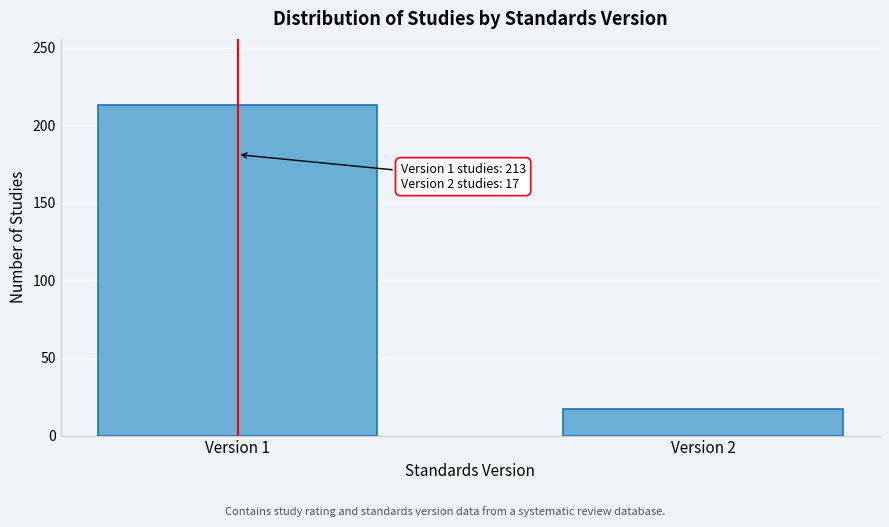

Reading left to right, transcribe all the data shown in this chart.

213	17